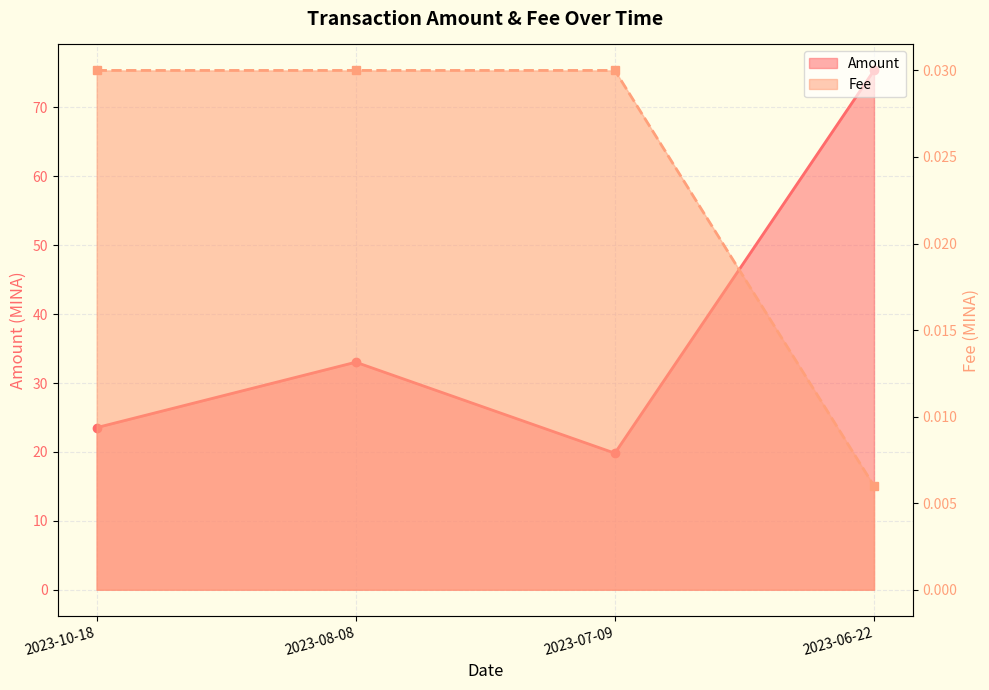

Reading left to right, list all the values displayed in this chart.

Amount: 23.5	33.0	19.8	75.4
Fee: 0.0	0.0	0.0	0.0